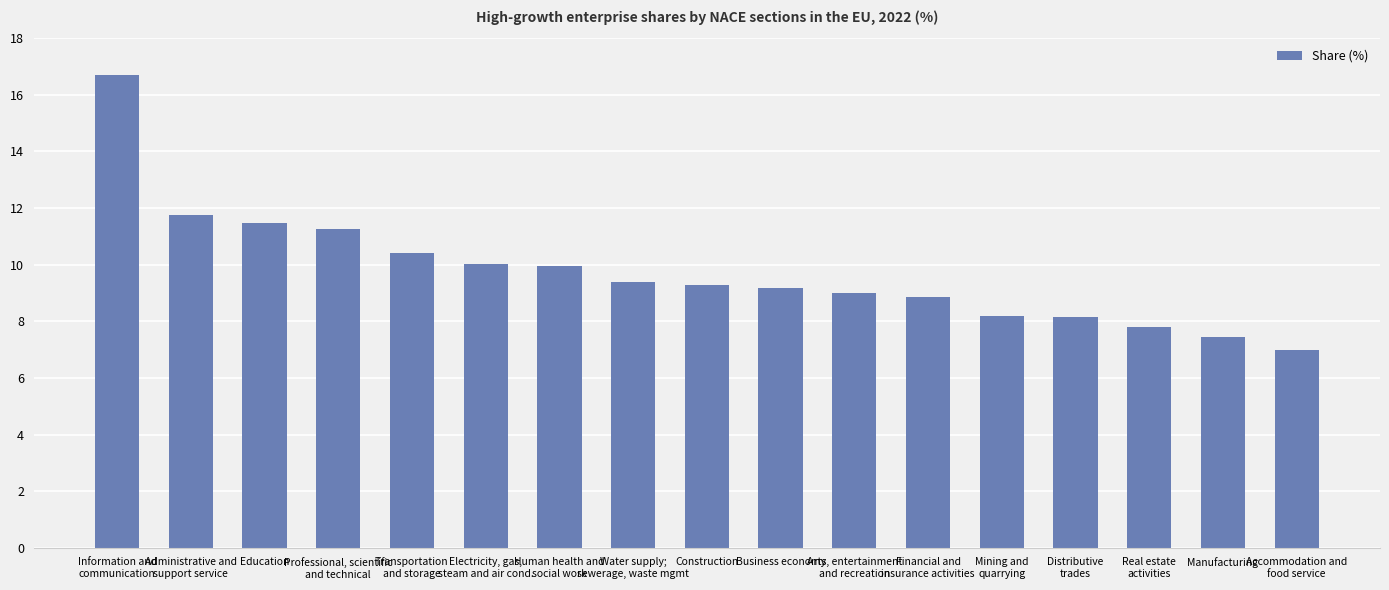

True or false: the data shows 16.0 at Administrative and
support service.

False